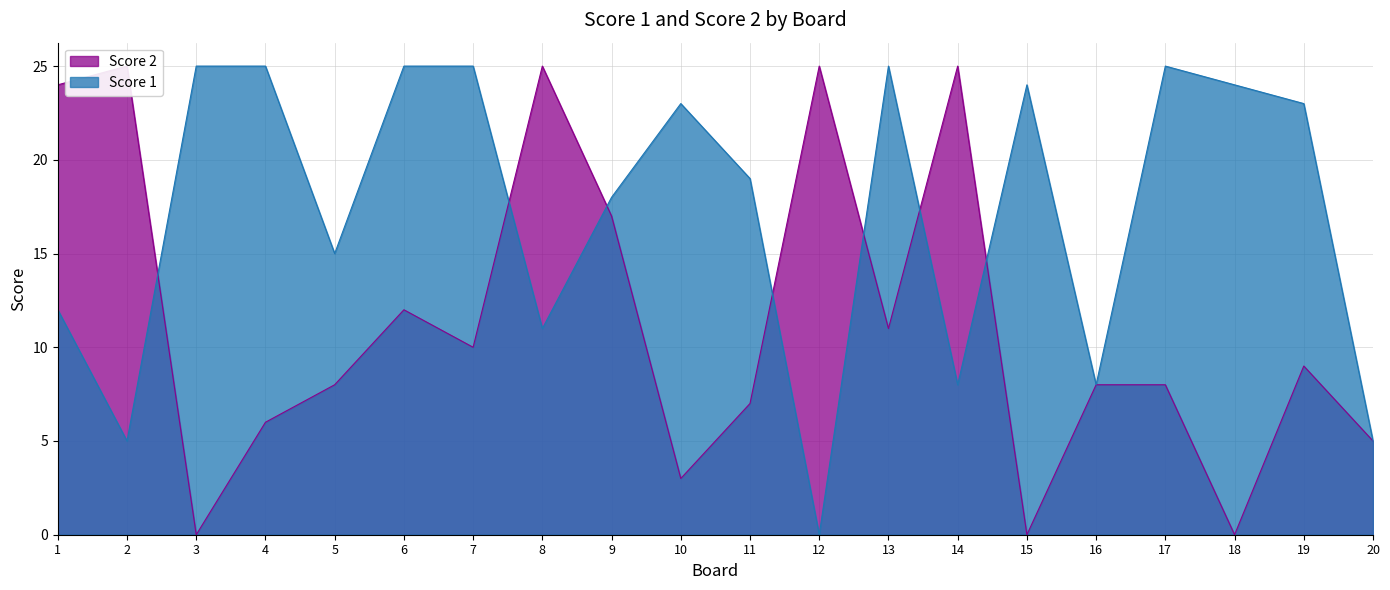

Between 1 and 13, which series saw the biggest shift?

Score 2